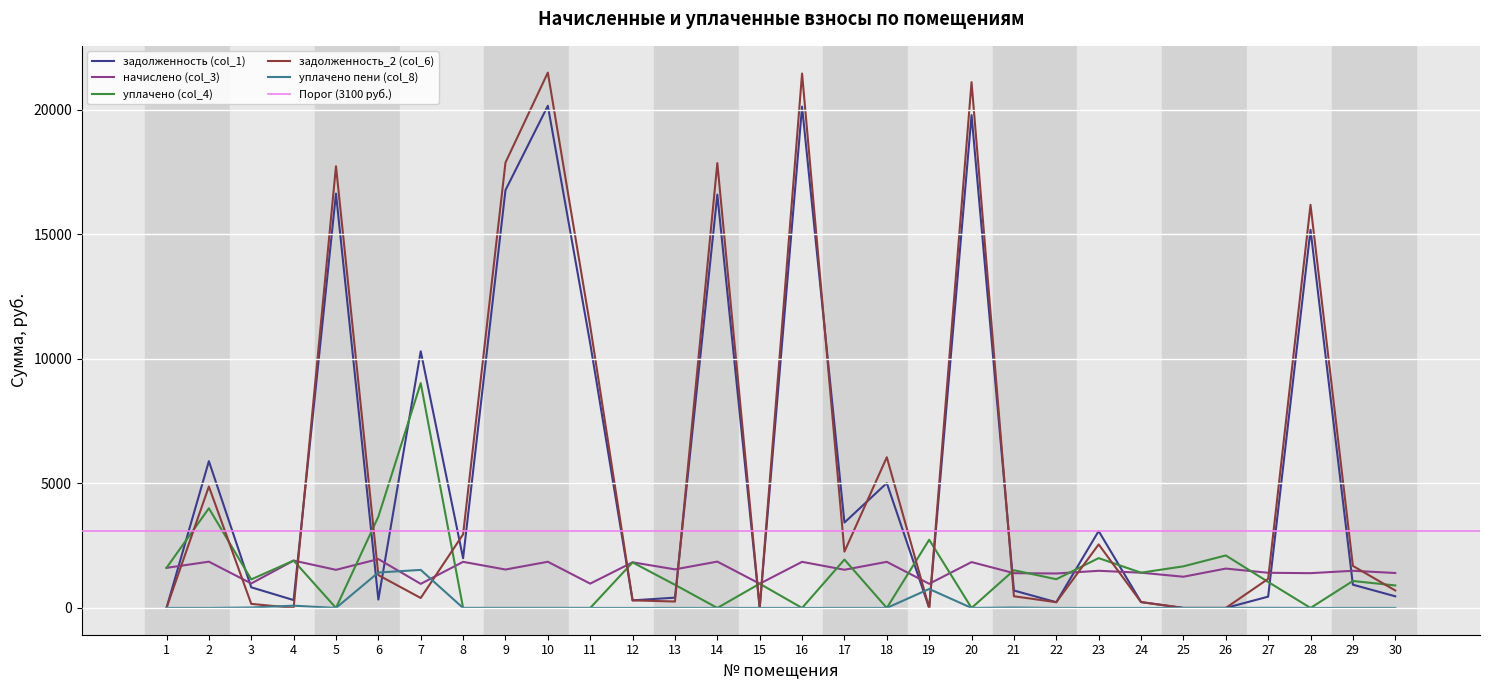

What is the difference between the maximum and minimum values in the уплачено пени (col_8) series?

1527.3